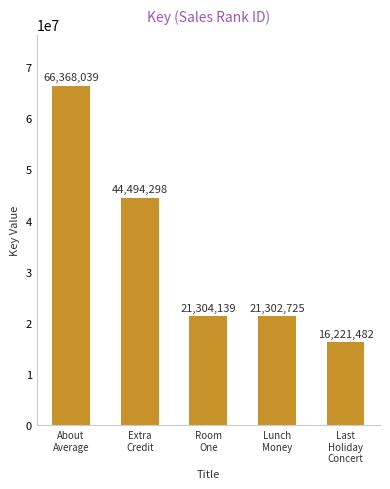

Where does the data first go above 21304139?

About
Average